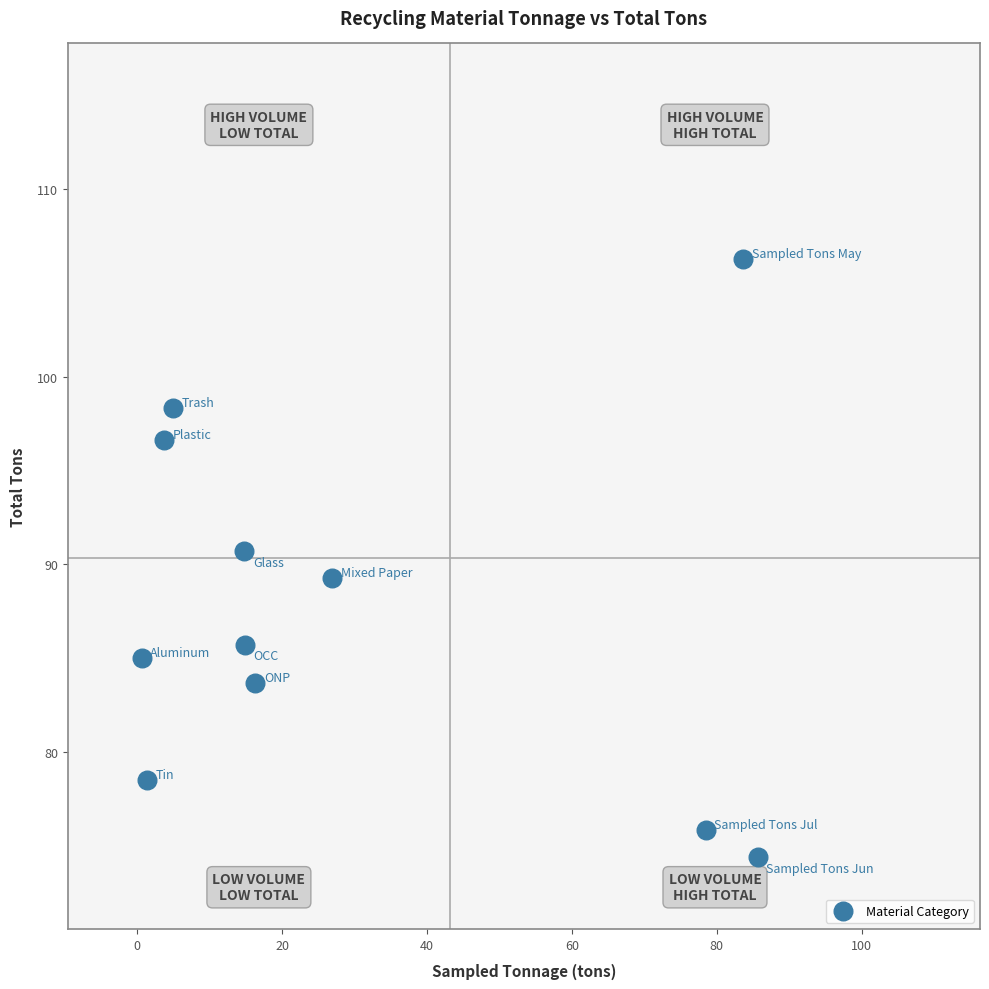

What is the range of Y values (max minus min)?

31.9